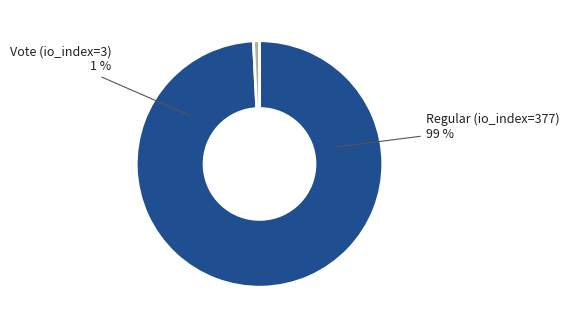

What portion of the pie excludes Regular (io_index=377)?

0.8%